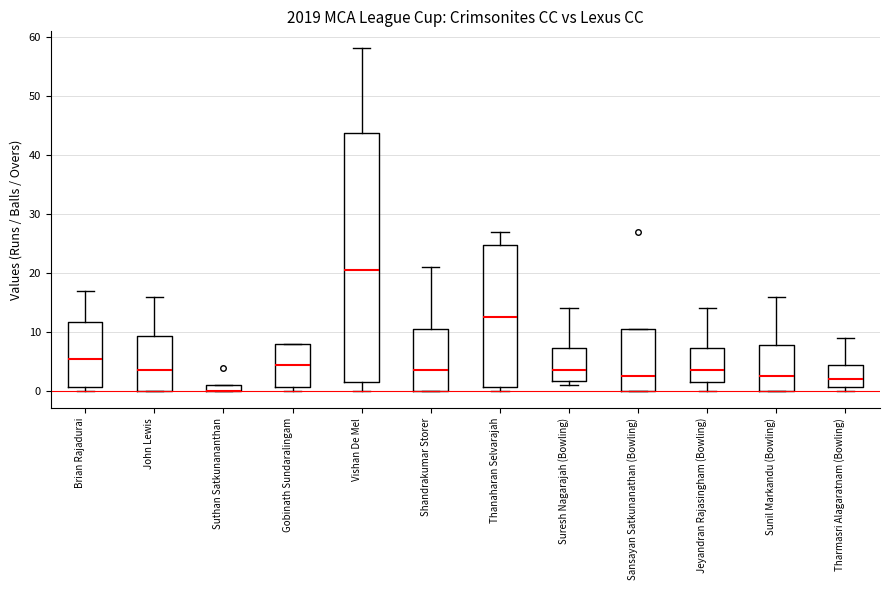

Comparing the boxes themselves (not the whiskers), which one is the tallest?

Vishan De Mel